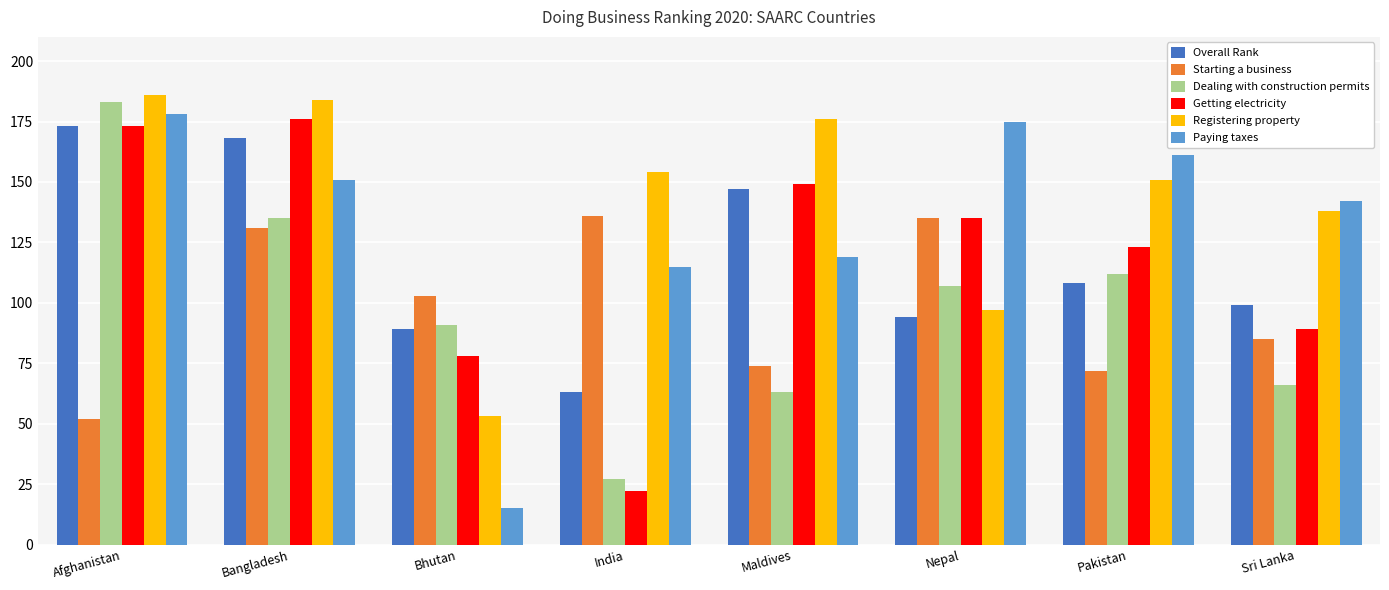

Which label corresponds to the smallest value in the chart?

Bhutan